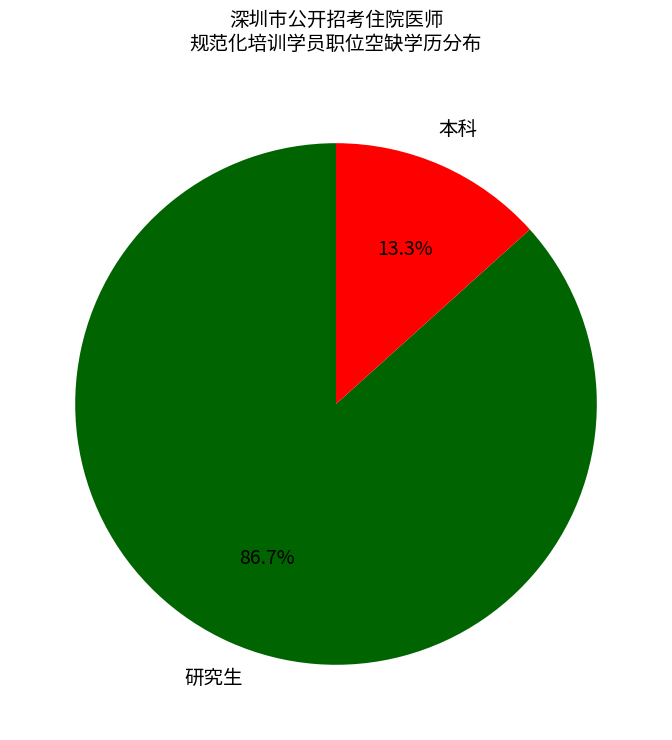

Is there a majority slice in this chart?

Yes